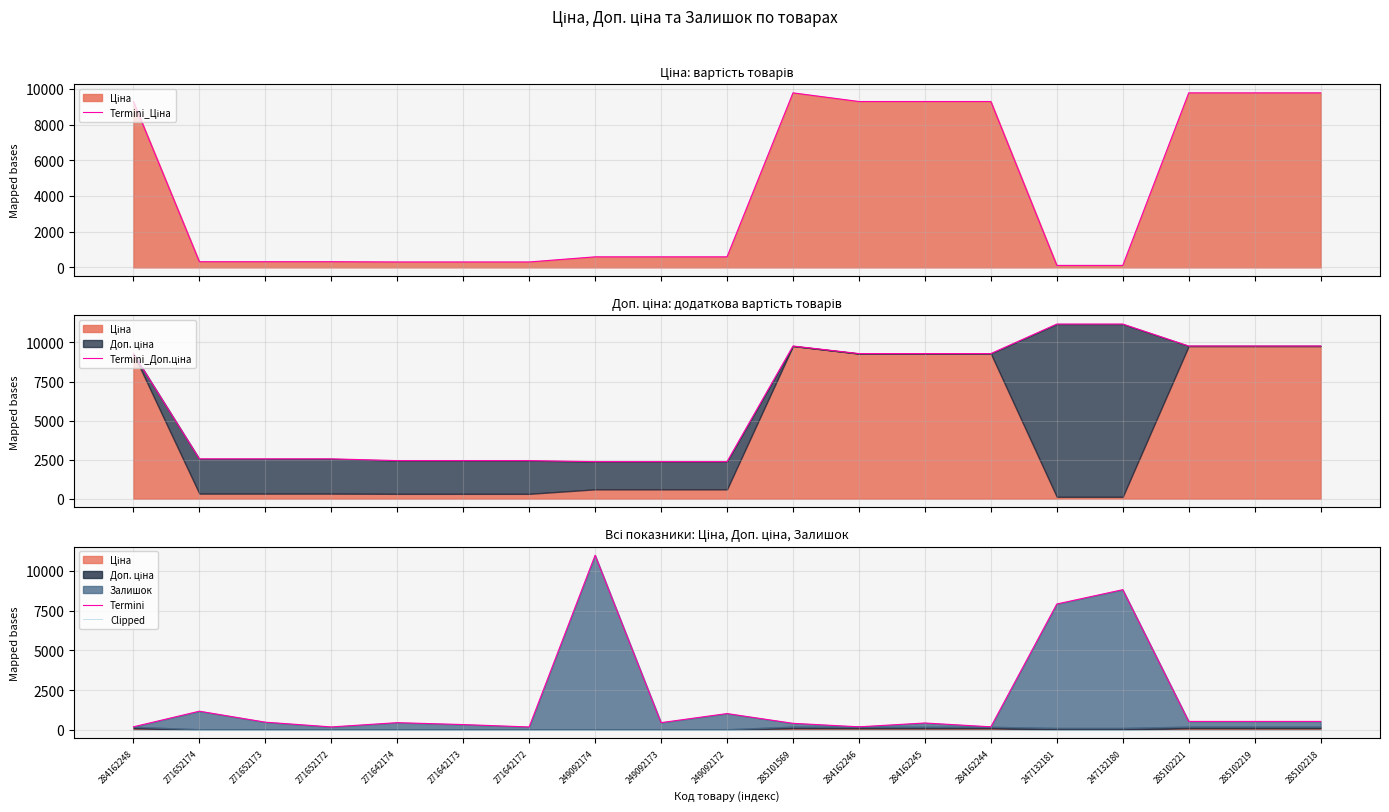

True or false: Clipped and Termini_Ціна intersect in this chart.

False